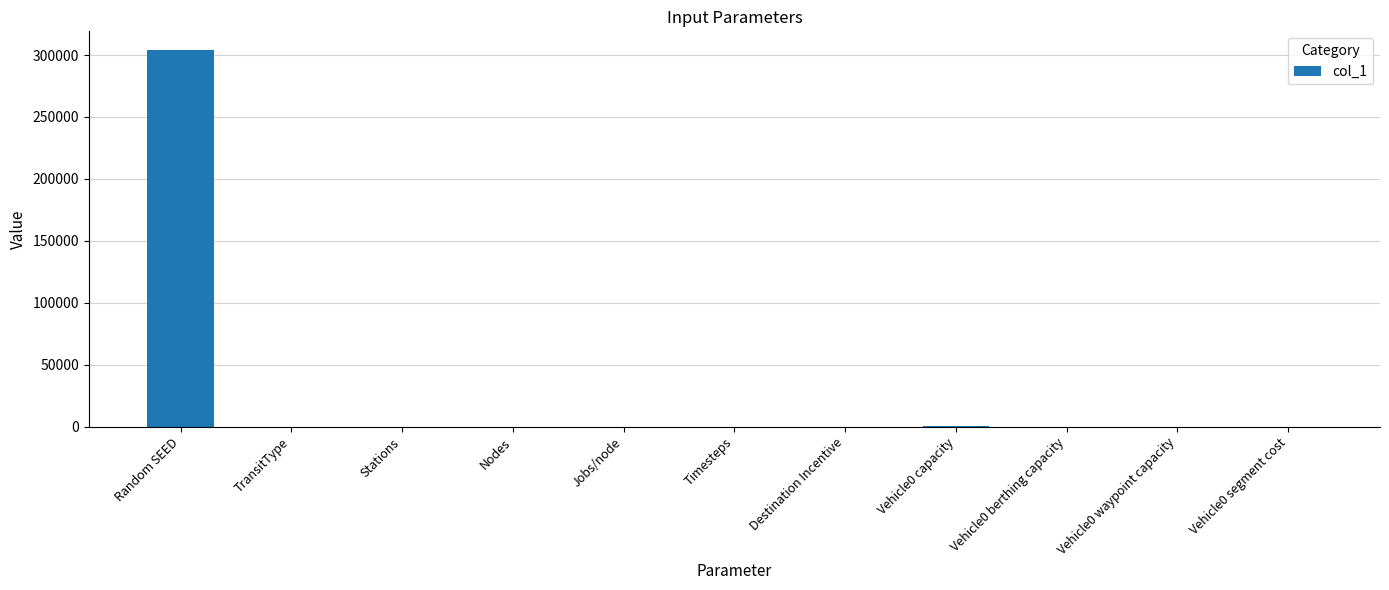

At which category does the chart reach its peak across all series?

Random SEED